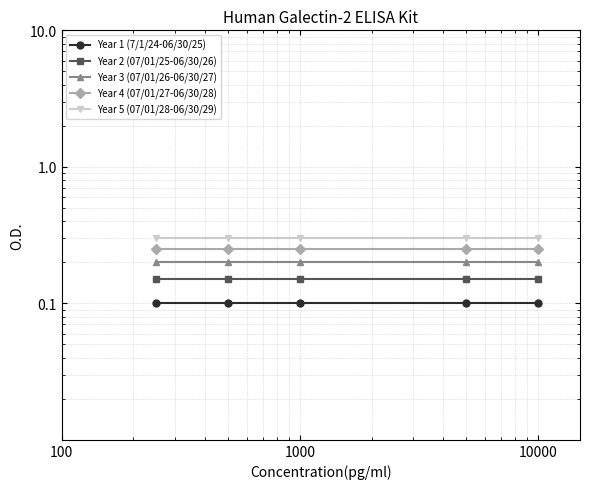

True or false: Year 3 (07/01/26-06/30/27) has more than 0 interior local peaks.

False